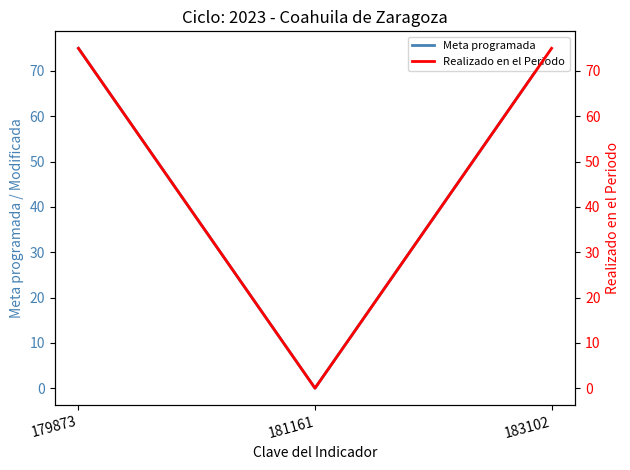

True or false: Meta programada has a value of 125 at 179873.

False